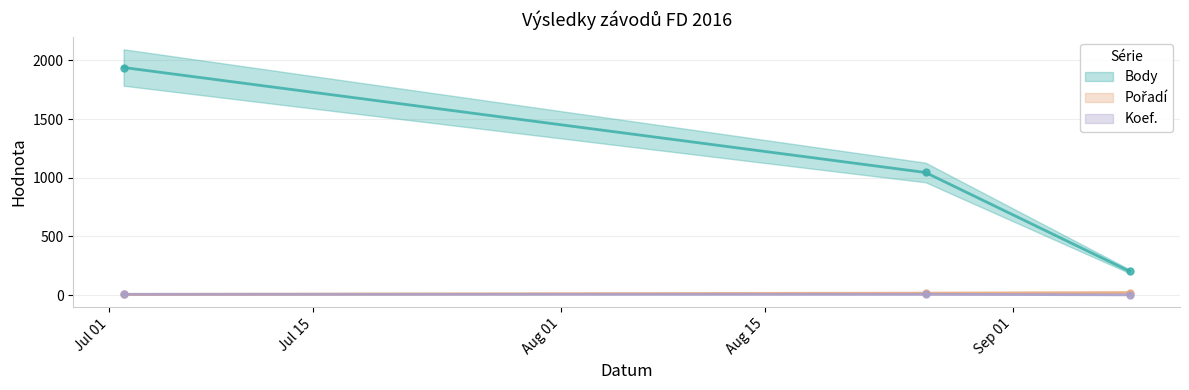

Reading right to left, what are all the values shown in this chart?

Body: 2016-09-09=202	2016-08-26=1045	2016-07-02=1940
Pořadí: 2016-09-09=22	2016-08-26=17	2016-07-02=6
Koef.: 2016-09-09=2	2016-08-26=7	2016-07-02=7